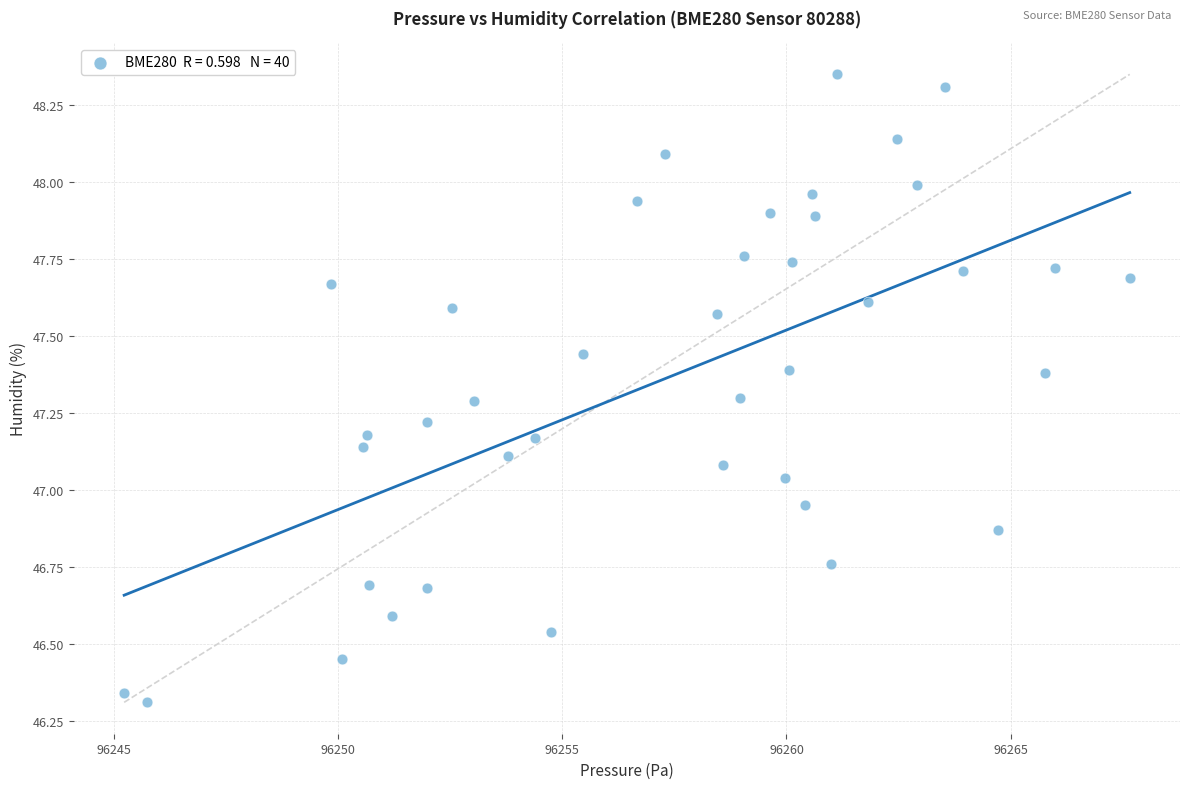

What is the range of Y values (max minus min)?

2.0